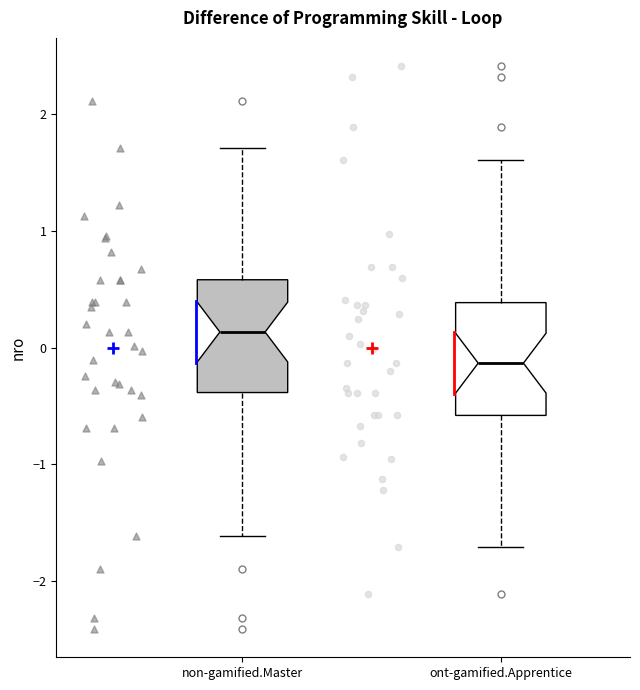

Reading left to right, transcribe this box plot: for each box, give where its median line is, the range the box spans, and where its two whiskers end, as read against the y-axis. The values are not printed on the chart, so give them approximately, as read against the axis.

non-gamified.Master: median 0.1, box -0.4 to 0.6, whiskers -1.6 to 1.7
ont-gamified.Apprentice: median -0.1, box -0.6 to 0.4, whiskers -1.7 to 1.6